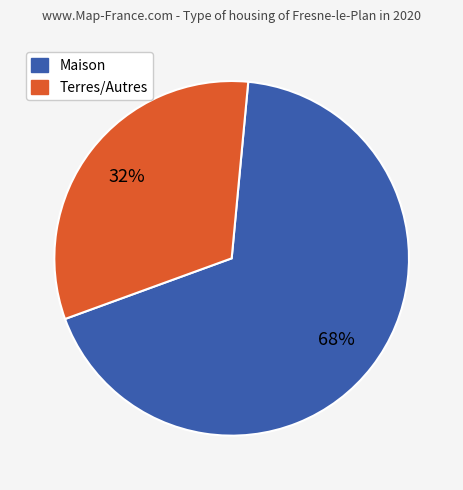

Does any single category account for the majority?

Yes